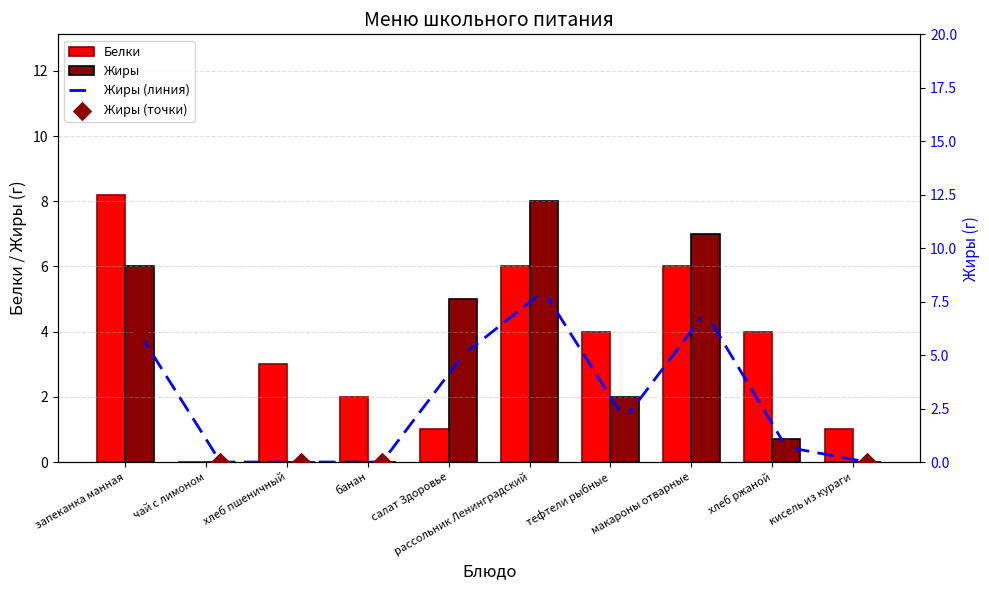

Which series has the widest spread of Y values?

Белки